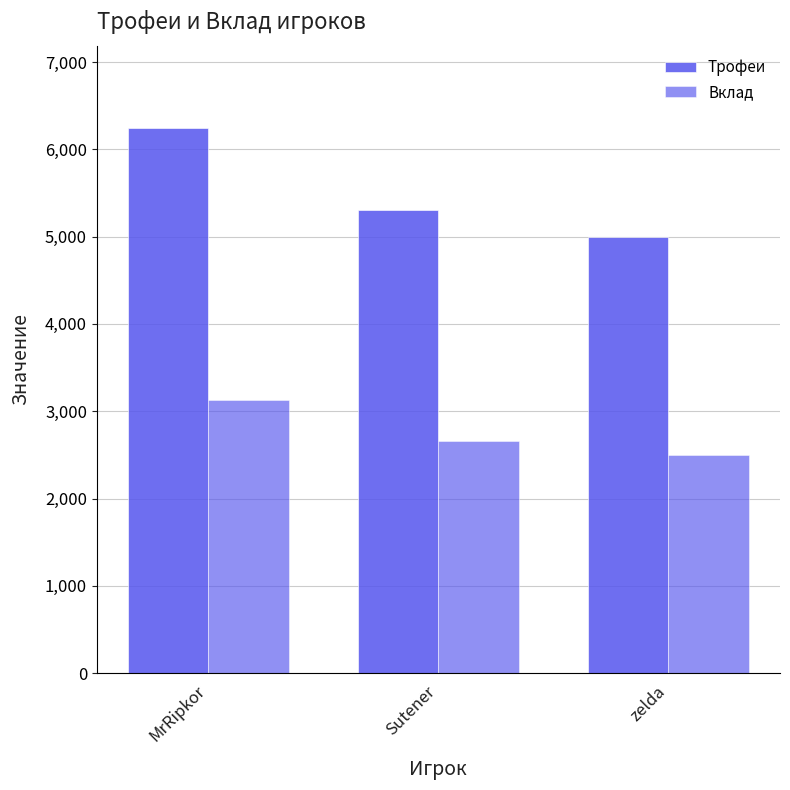

How many categories are shown in the chart?

3